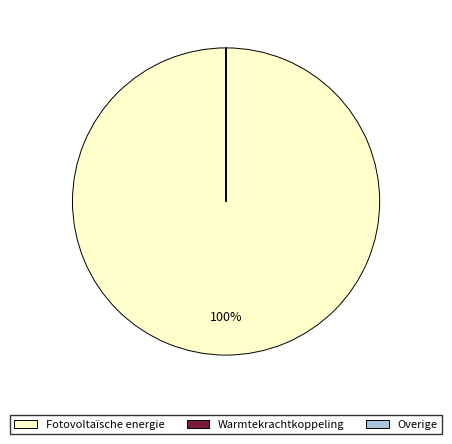

To the nearest percent, what is the average slice percentage?

33%